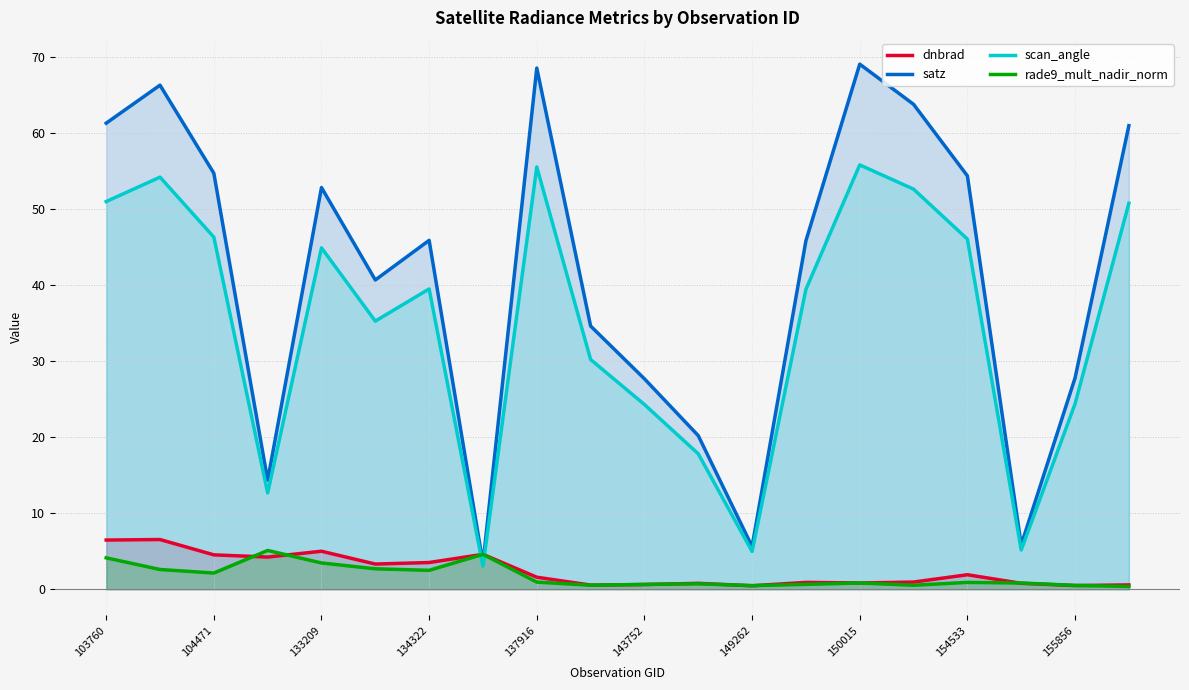

How many distinct data groups are displayed?

4